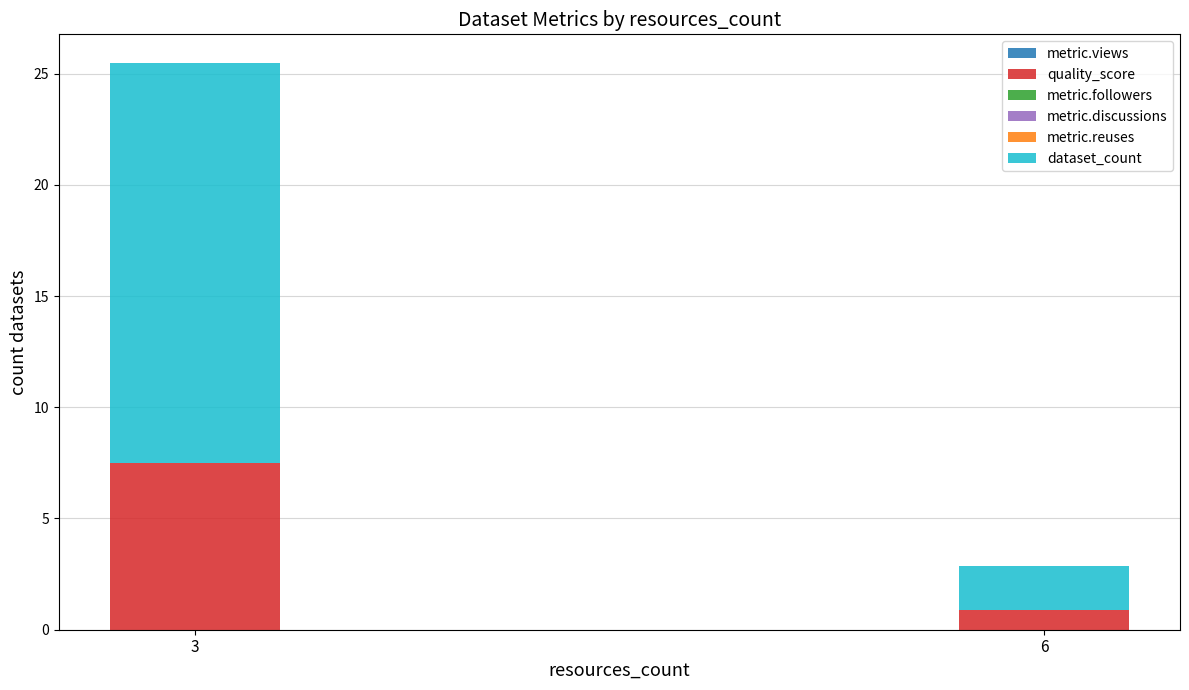

What is the maximum value for quality_score?

7.5